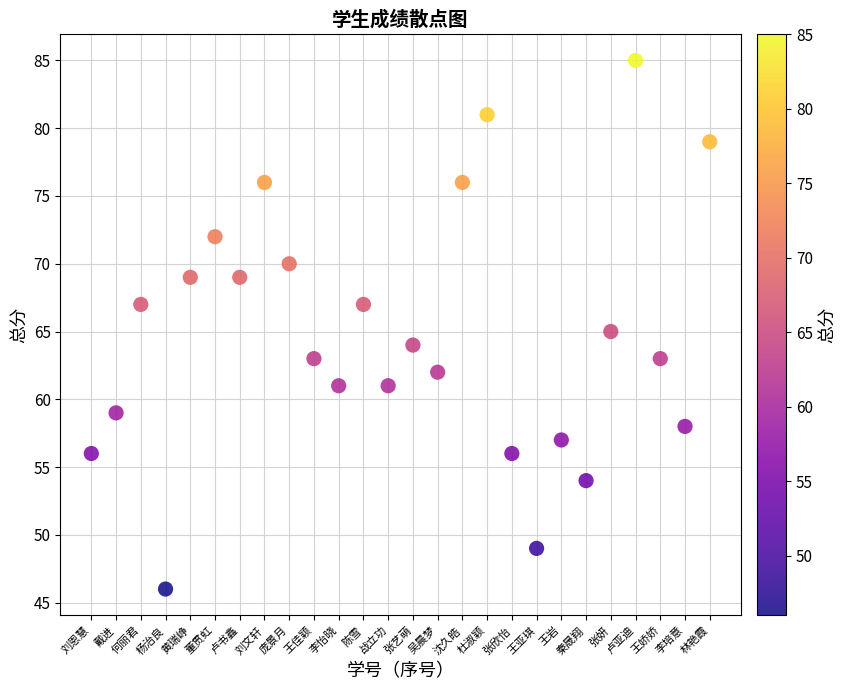

What is the range of Y values (max minus min)?

39